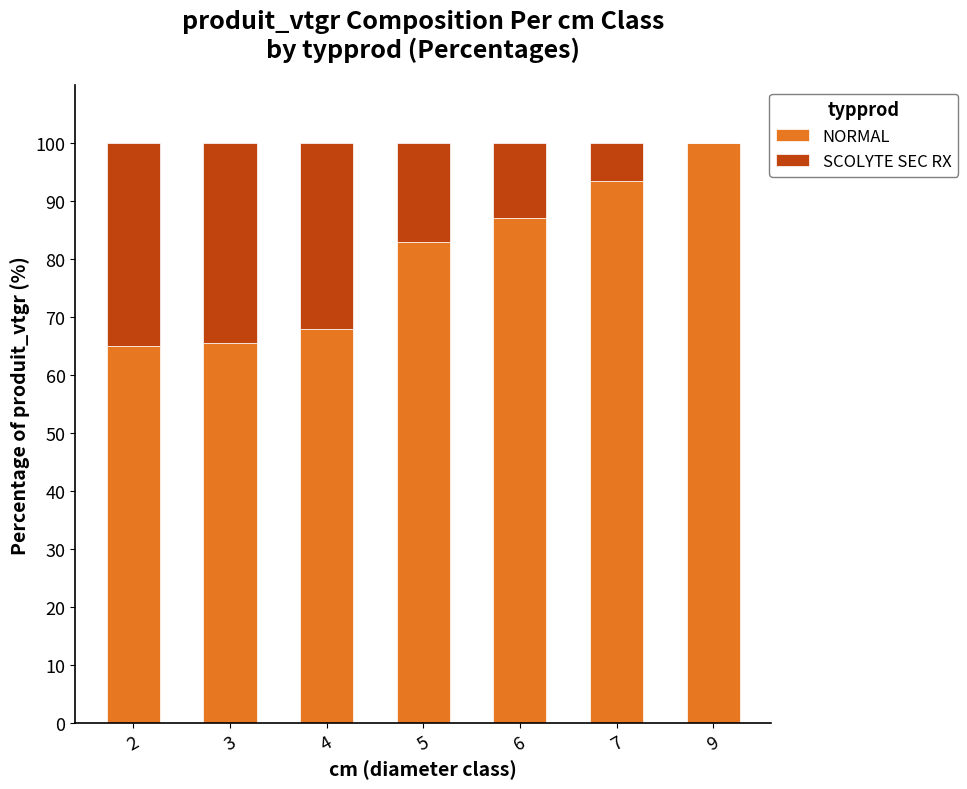

The value of NORMAL at 4 is 68.0. True or false?

True